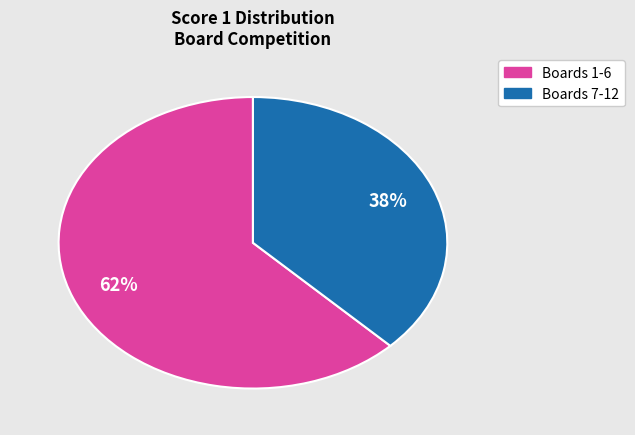

Does any single category account for the majority?

Yes